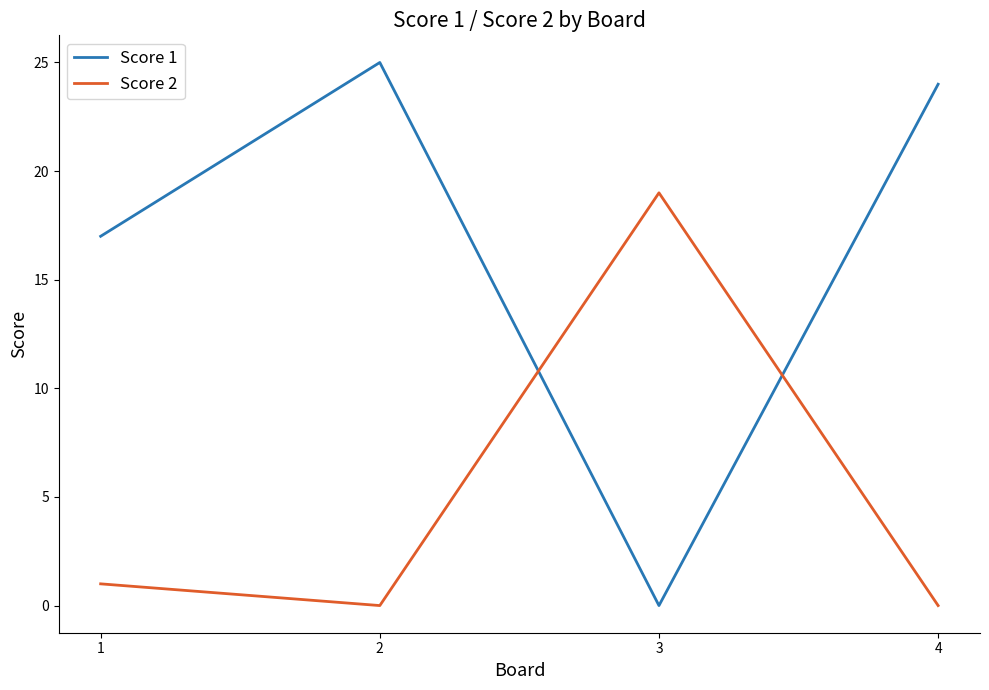

What is the sum of all Score 2 values?

20